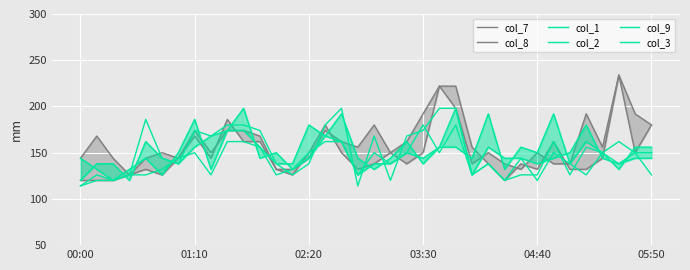

Rank the categories by col_1 value from highest to lowest.

10, 16, 25, 29, 9, 8, 15, 04:40, 20, 31, 7, 22, 23, 27, 34, 35, 12, 28, 32, 05:50, 11, 14, 17, 19, 24, 01:10, 02:20, 6, 21, 30, 13, 18, 26, 33, 00:00, 03:30